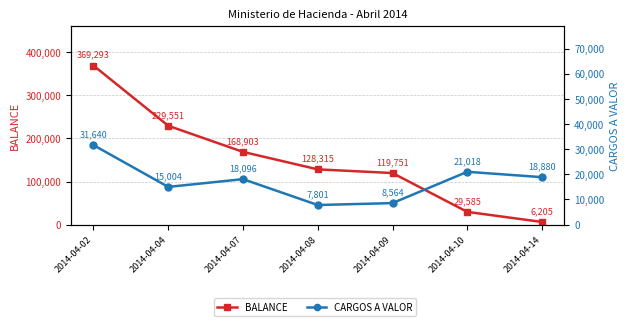

What are all the series names shown in the legend?

BALANCE, CARGOS A VALOR